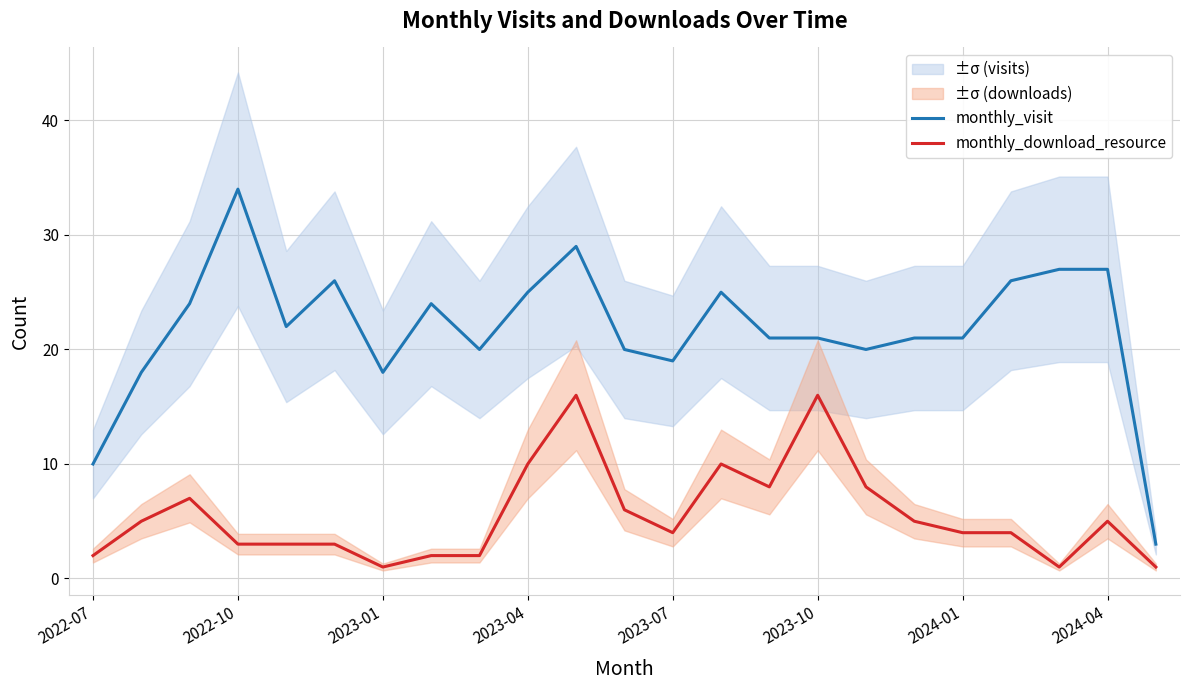

What is the difference between the maximum and second lowest values in the monthly_download_resource series?

15